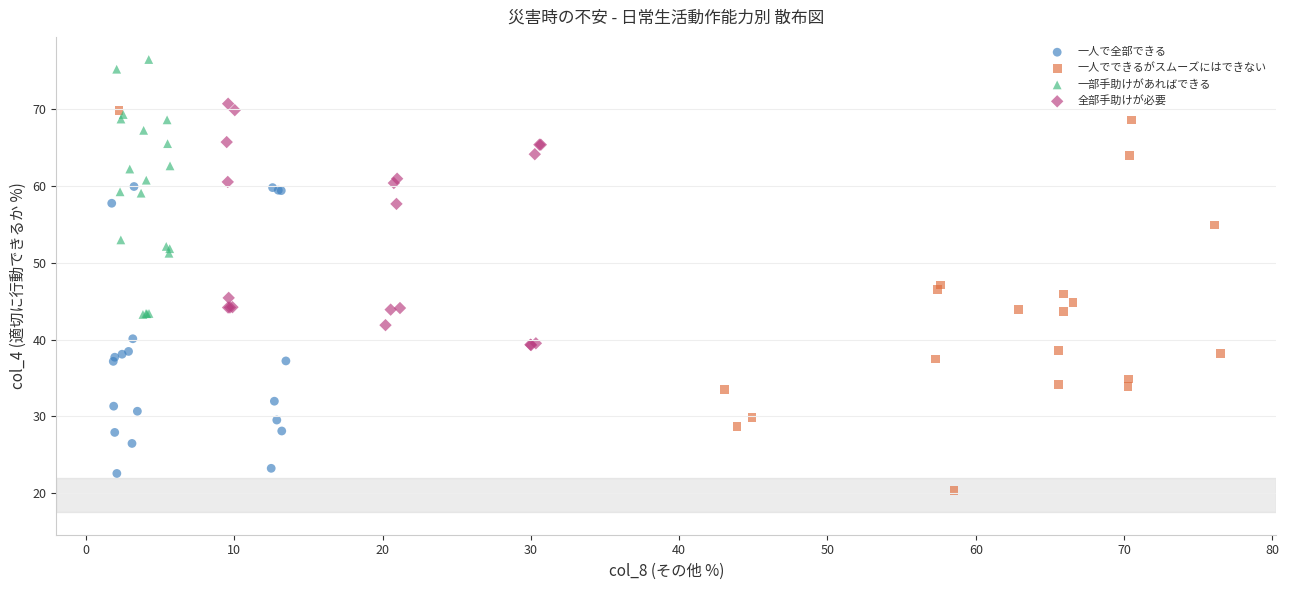

Which series contains the lowest Y value?

一人でできるがスムーズにはできない